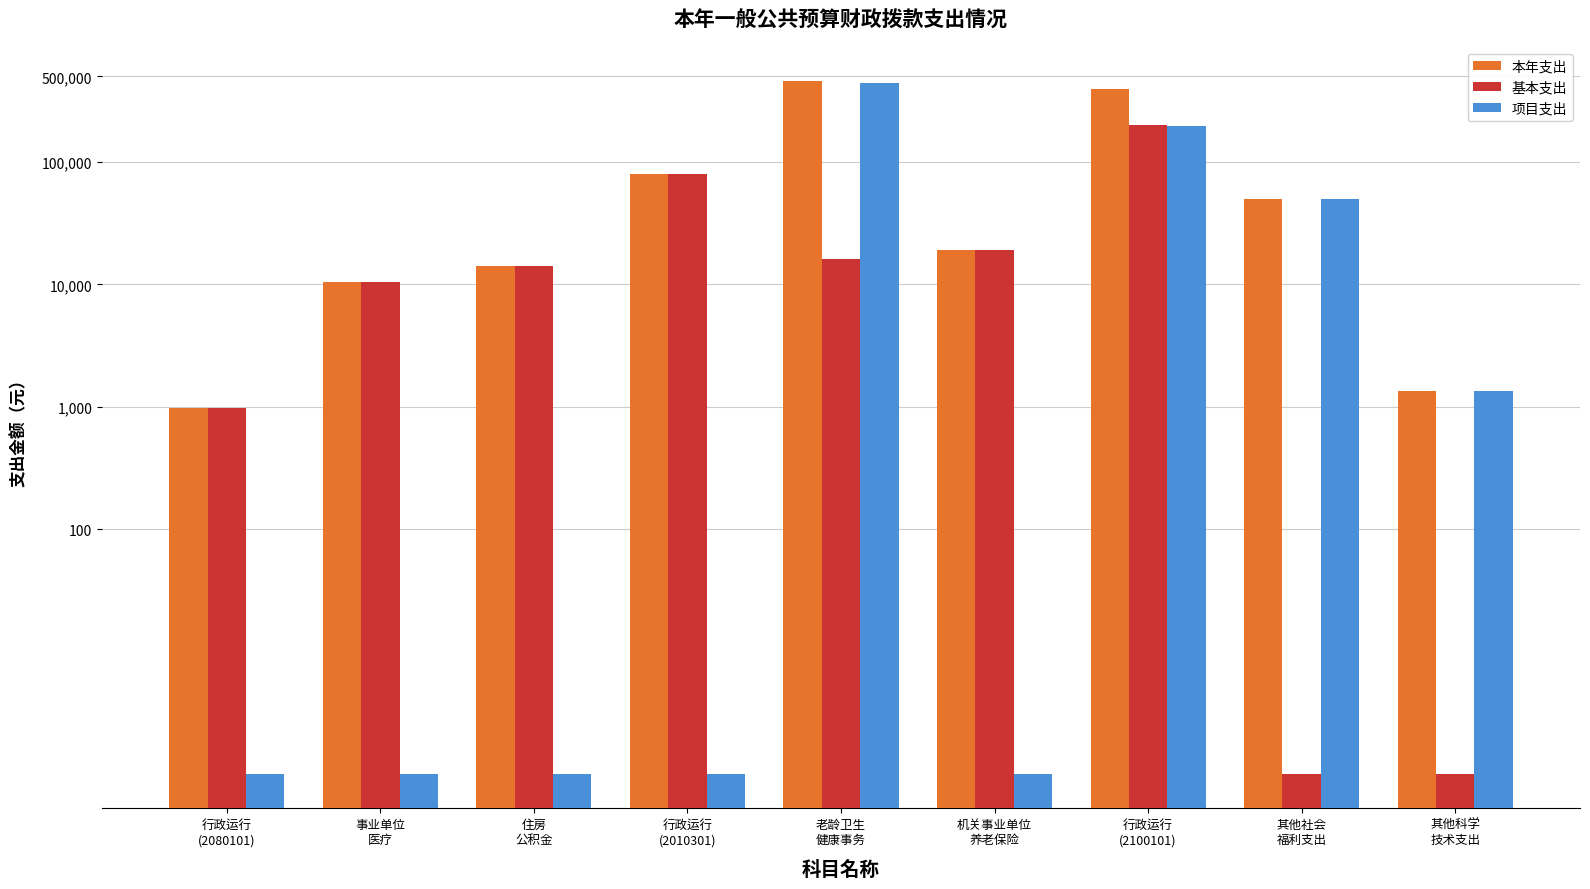

Reading left to right, what are all the values shown in this chart?

本年支出: 984.0	10440.0	14179.9	80000.0	455176.7	18906.6	397091.2	50000.0	1354.0
基本支出: 984.0	10440.0	14179.9	80000.0	16000.0	18906.6	202091.2	1.0	1.0
项目支出: 1.0	1.0	1.0	1.0	439176.7	1.0	195000.0	50000.0	1354.0